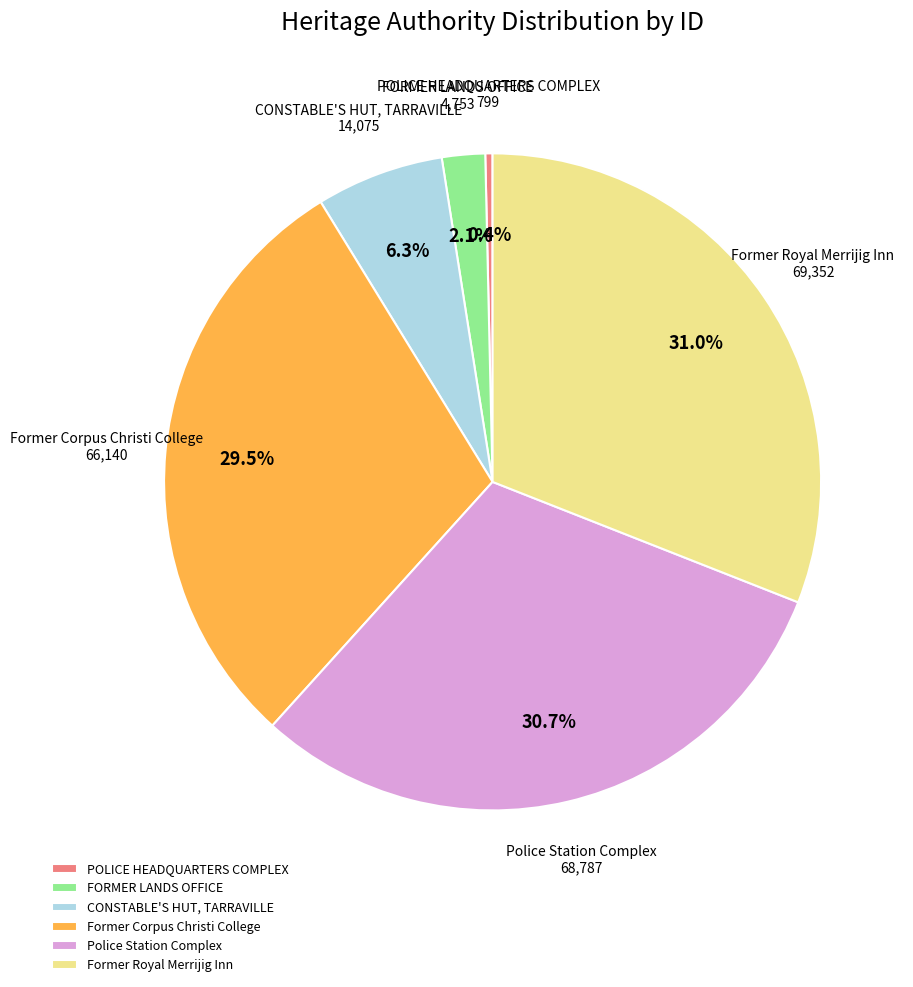

Rank the categories by value from highest to lowest.

Former Royal Merrijig Inn, Police Station Complex, Former Corpus Christi College, CONSTABLE'S HUT, TARRAVILLE, FORMER LANDS OFFICE, POLICE HEADQUARTERS COMPLEX